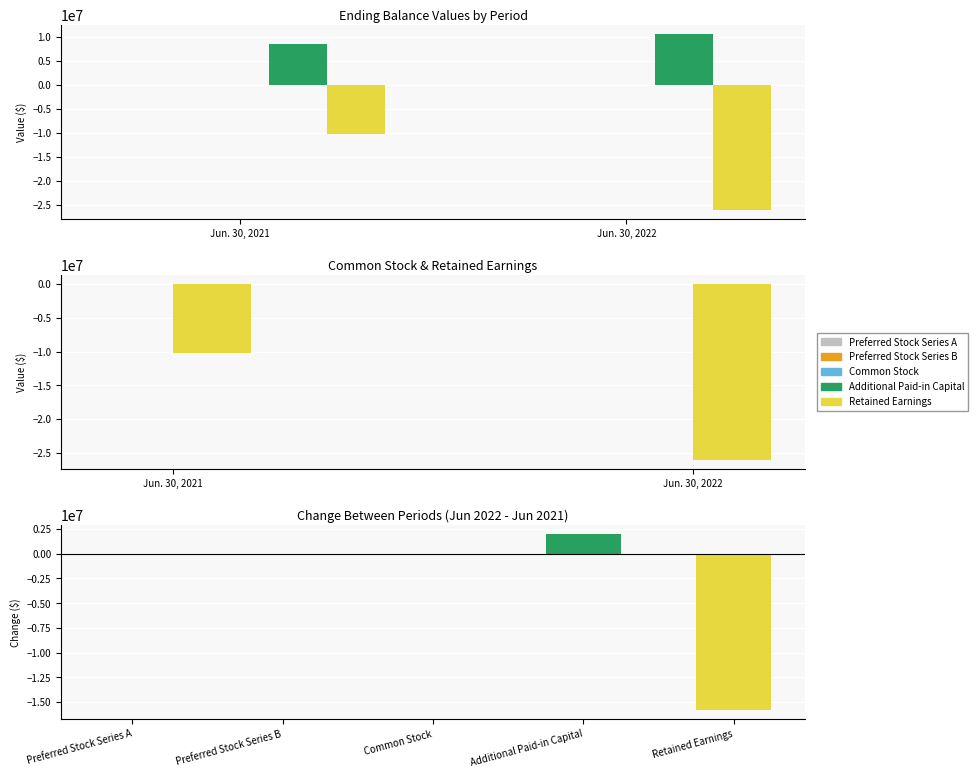

Rank the categories by Preferred Stock Series A value from lowest to highest.

Jun. 30, 2021, Jun. 30, 2022